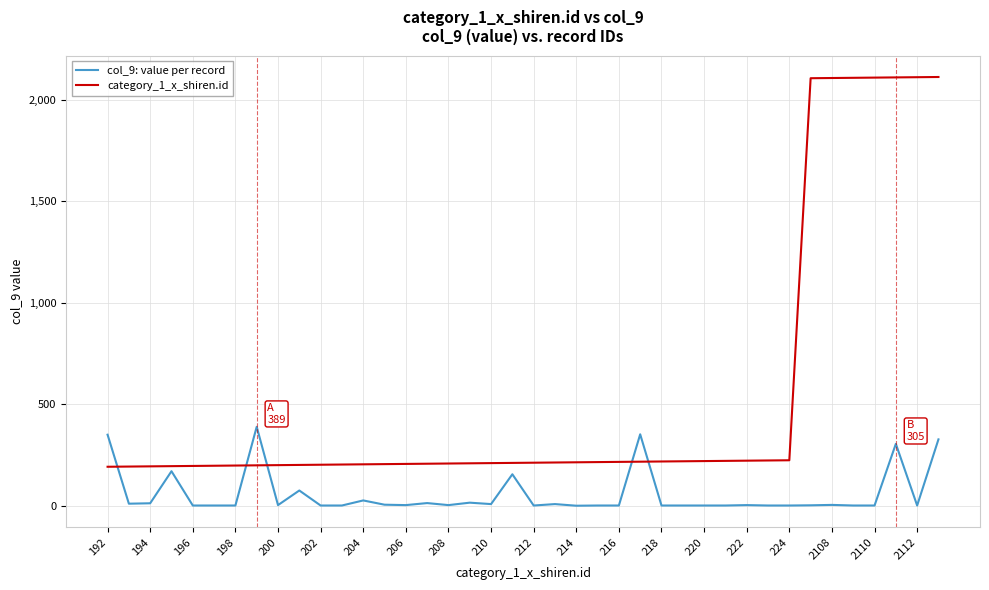

List the series in order of their peak value, highest first.

category_1_x_shiren.id, col_9: value per record